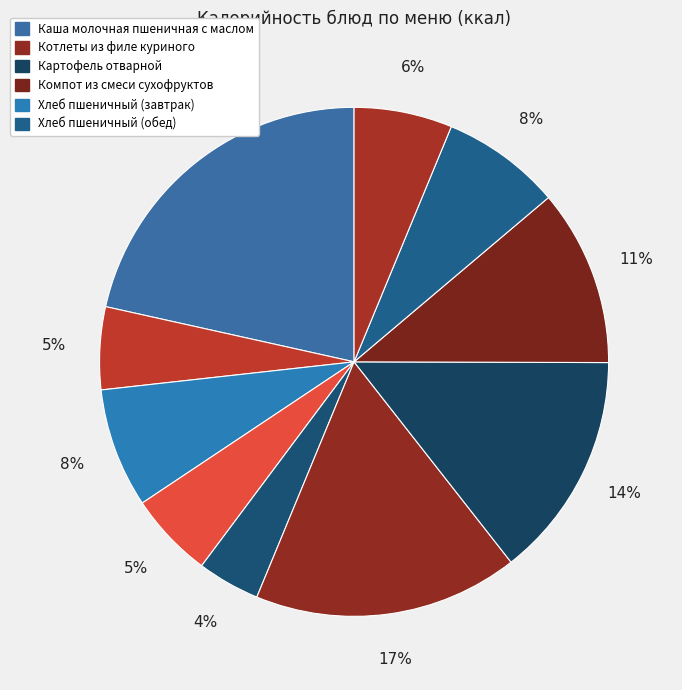

Count the number of slices in the pie.

10